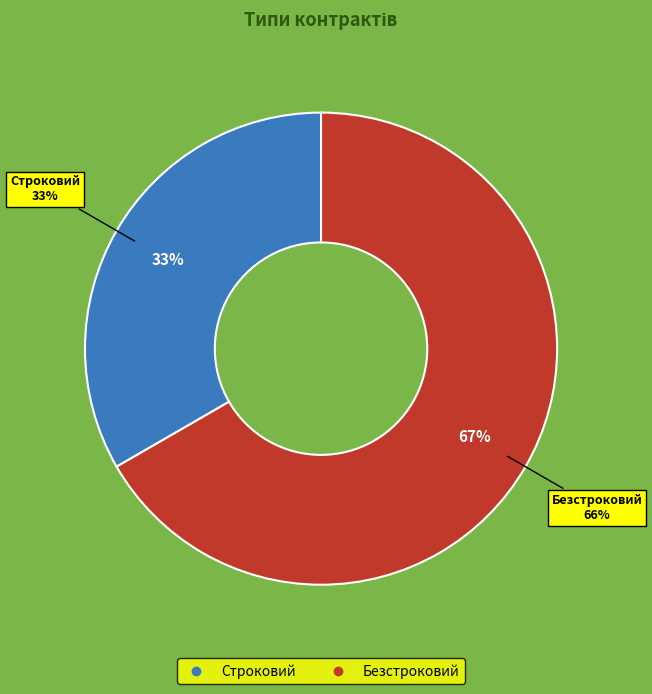

Rank the categories by value from lowest to highest.

Строковий, Безстроковий